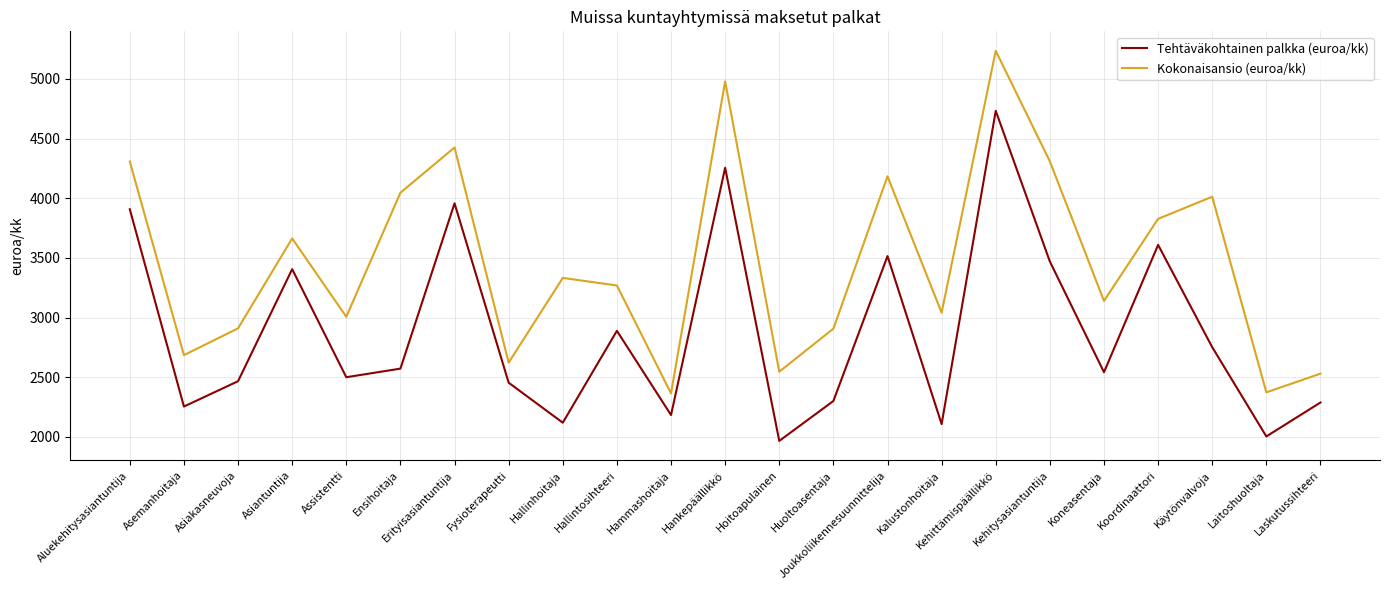

List the series in order of their overall mean, lowest first.

Tehtäväkohtainen palkka (euroa/kk), Kokonaisansio (euroa/kk)